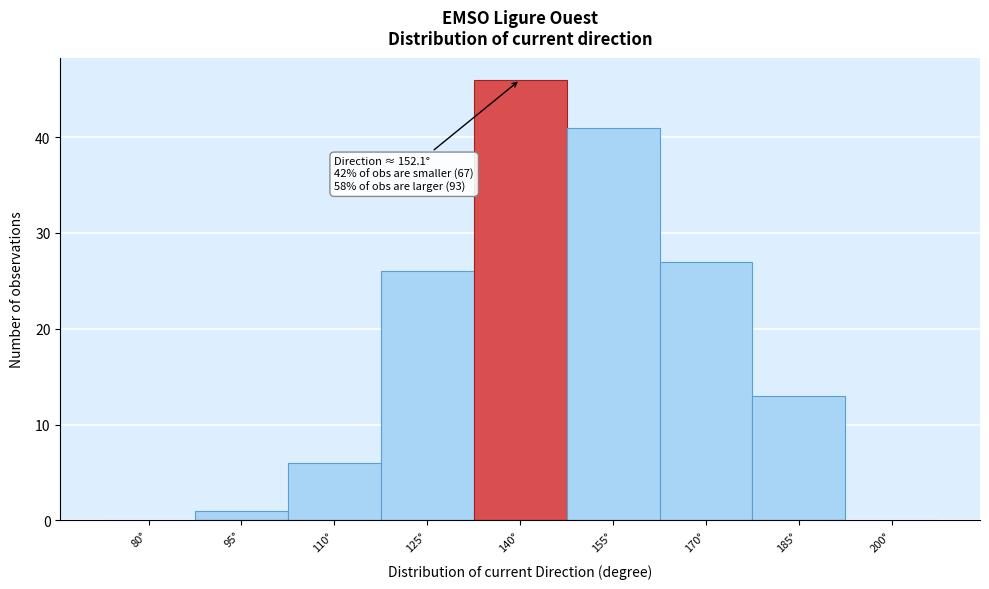

Reading left to right, extract all data points from this chart.

80°=0	95°=1	110°=6	125°=26	140°=46	155°=41	170°=27	185°=13	200°=0